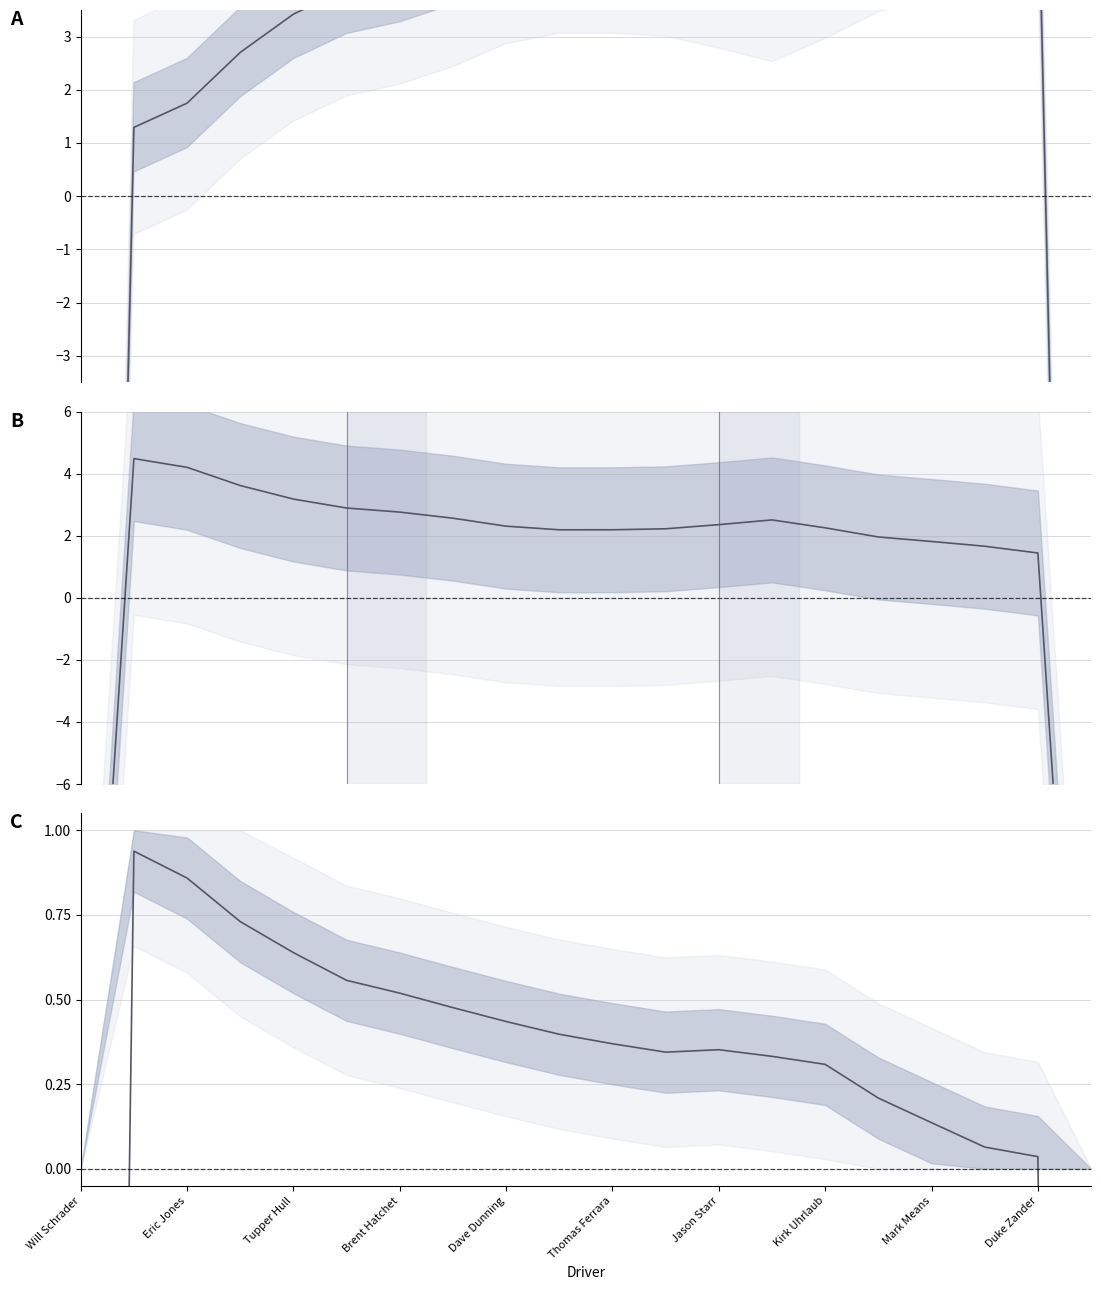

Reading right to left, what are all the values shown in this chart?

Best Lap time: -37.8	6.4	6.0	5.7	5.5	5.0	4.5	4.8	5.0	5.1	5.1	4.9	4.4	4.1	3.9	3.4	2.7	1.7	1.3	-41.8
Best Speed: -24.5	1.4	1.7	1.8	2.0	2.3	2.5	2.4	2.2	2.2	2.2	2.3	2.6	2.8	2.9	3.2	3.6	4.2	4.5	-22.1
Average Speed: -10.9	0.0	0.1	0.1	0.2	0.3	0.3	0.4	0.3	0.4	0.4	0.4	0.5	0.5	0.6	0.6	0.7	0.9	0.9	-10.2